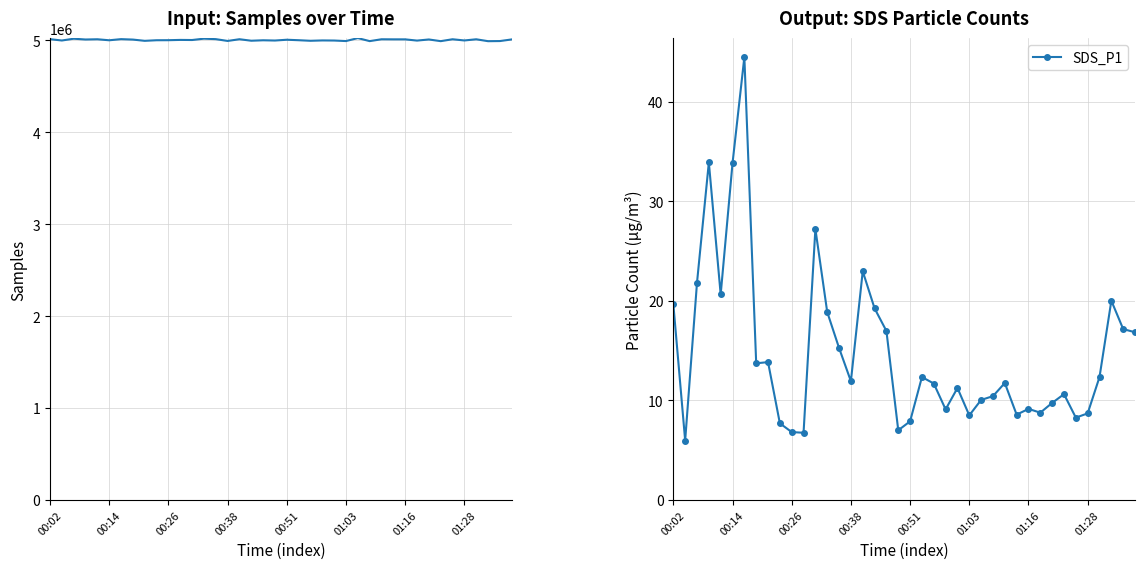

Rank the series by their average value, from highest to lowest.

Samples, SDS_P1